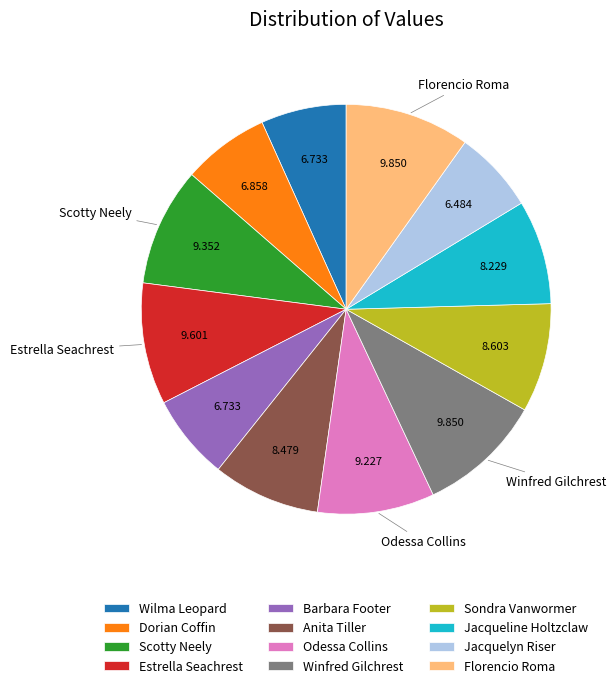

How many slices are in this pie chart?

12